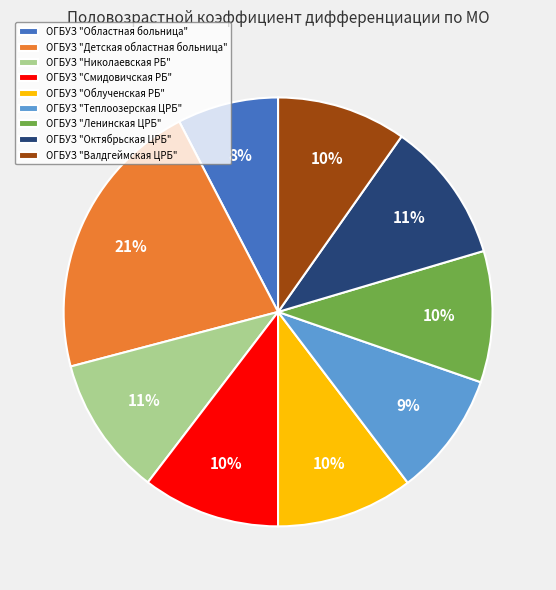

Do ОГБУЗ "Теплоозерская ЦРБ" and ОГБУЗ "Николаевская РБ" together represent more than half of the pie?

No